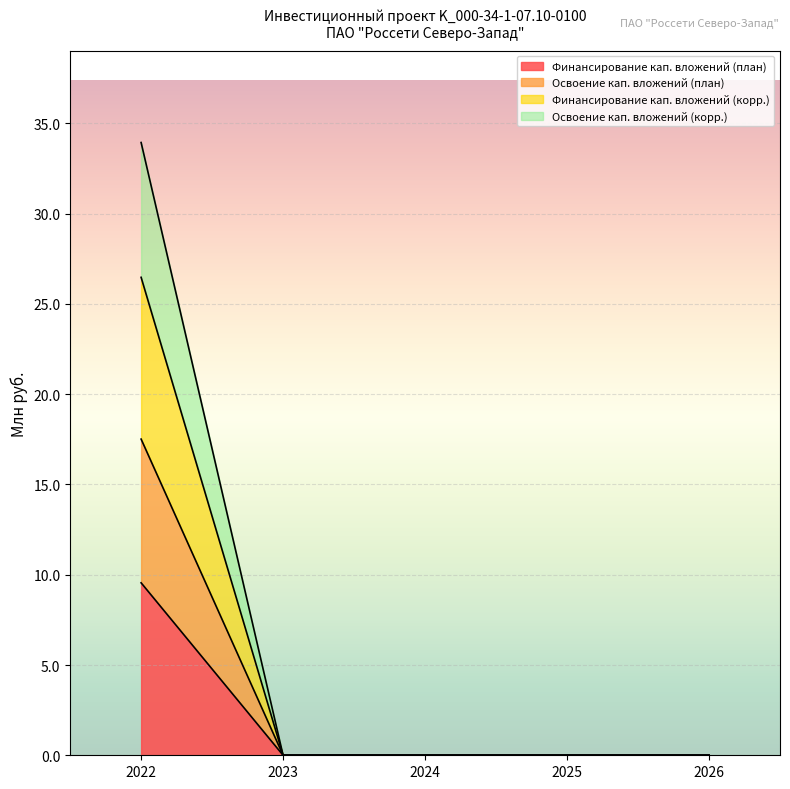

True or false: Финансирование кап. вложений (план) has a value of 0.0 at 2023.

True